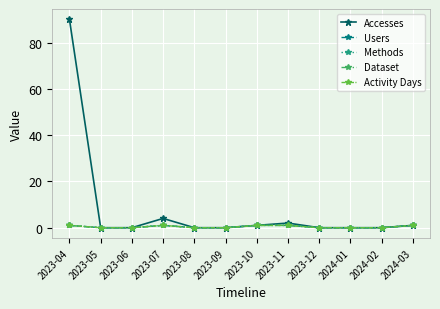

Is it true that Accesses equals 90 at 2023-04?

True